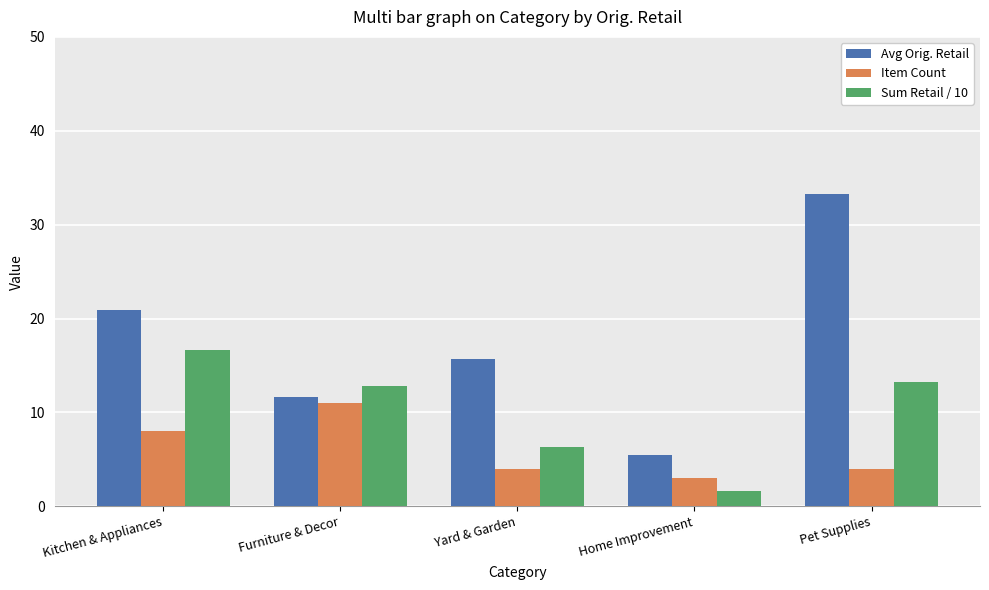

What is the highest value of the Sum Retail / 10 series?

16.7